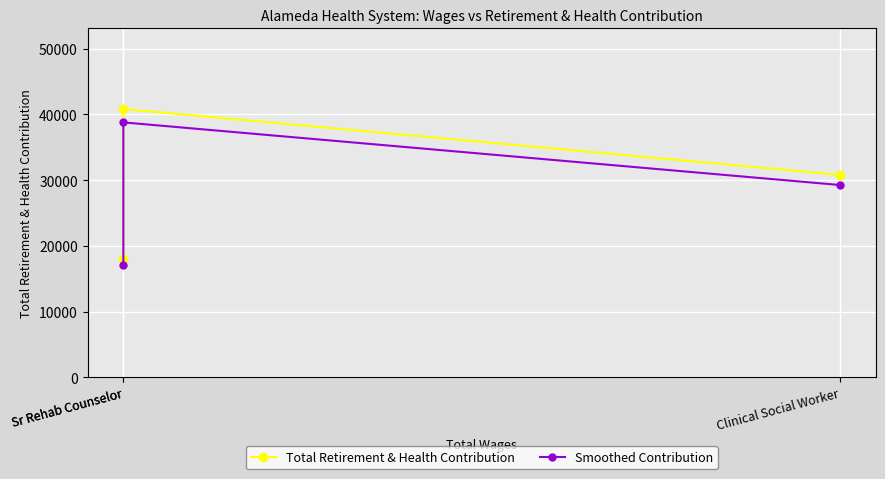

How many data points in Smoothed Contribution are less than 29270?

1